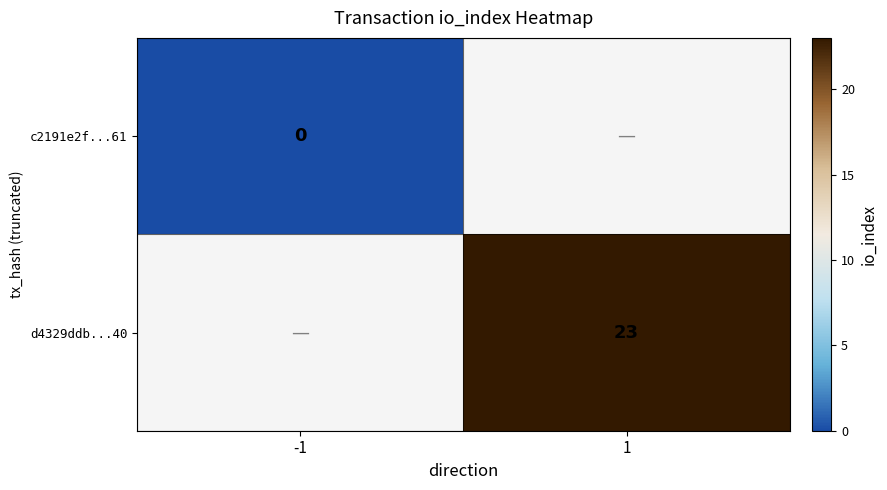

At how many categories does at least one series exceed 11?

1